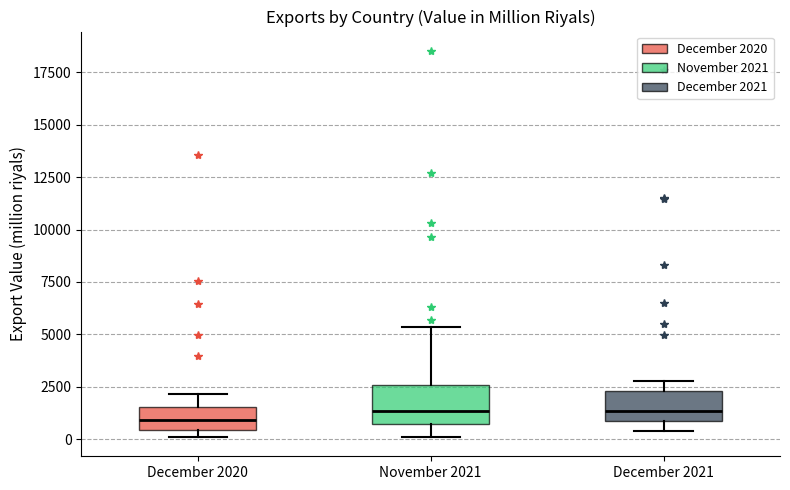

Reading left to right, read every box against the y-axis: the position of its median line, the range the box covers, and the ends of its whiskers. The values are not printed on the chart, so give them approximately, as read against the axis.

December 2020: median 1000, box 500 to 1500, whiskers 0 to 2000
November 2021: median 1500, box 500 to 2500, whiskers 0 to 5500
December 2021: median 1500, box 1000 to 2500, whiskers 500 to 3000